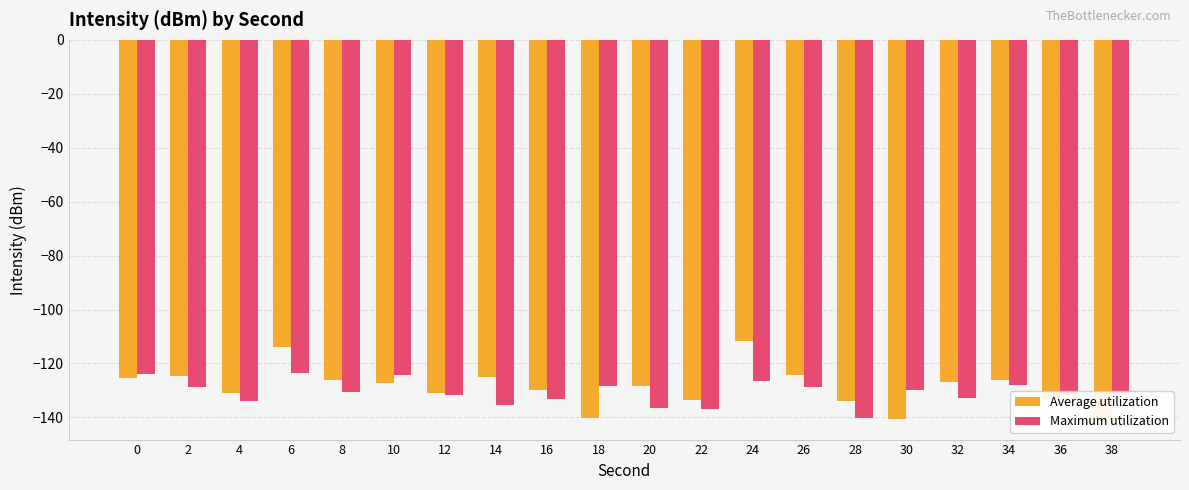

Between 10 and 30, which is larger?

10